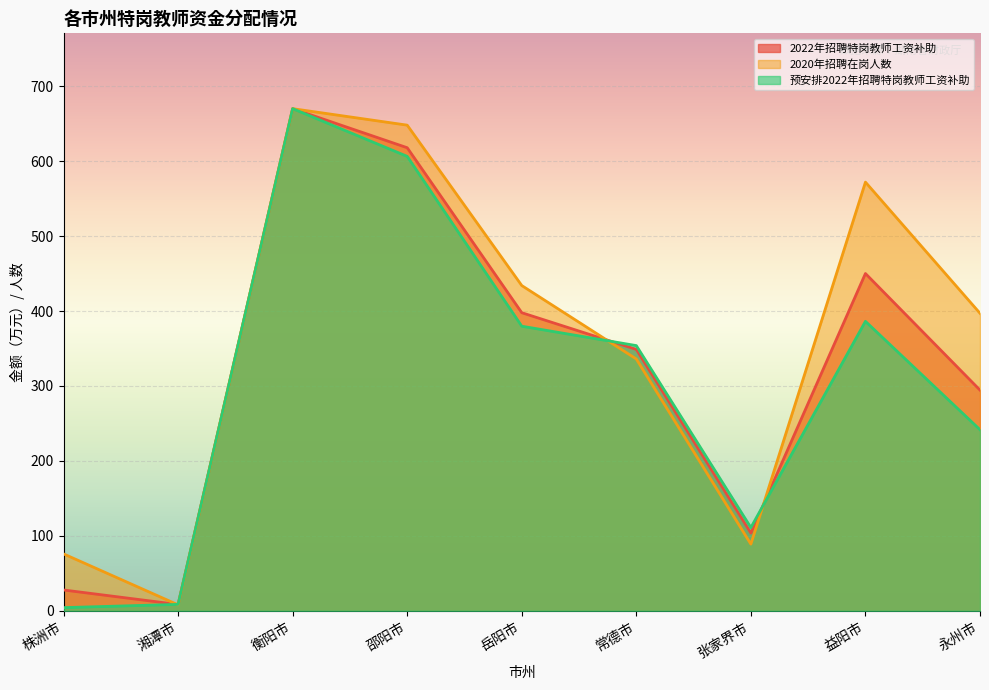

Rank the series at 株洲市 from highest to lowest value.

2020年招聘在岗人数, 2022年招聘特岗教师工资补助, 预安排2022年招聘特岗教师工资补助